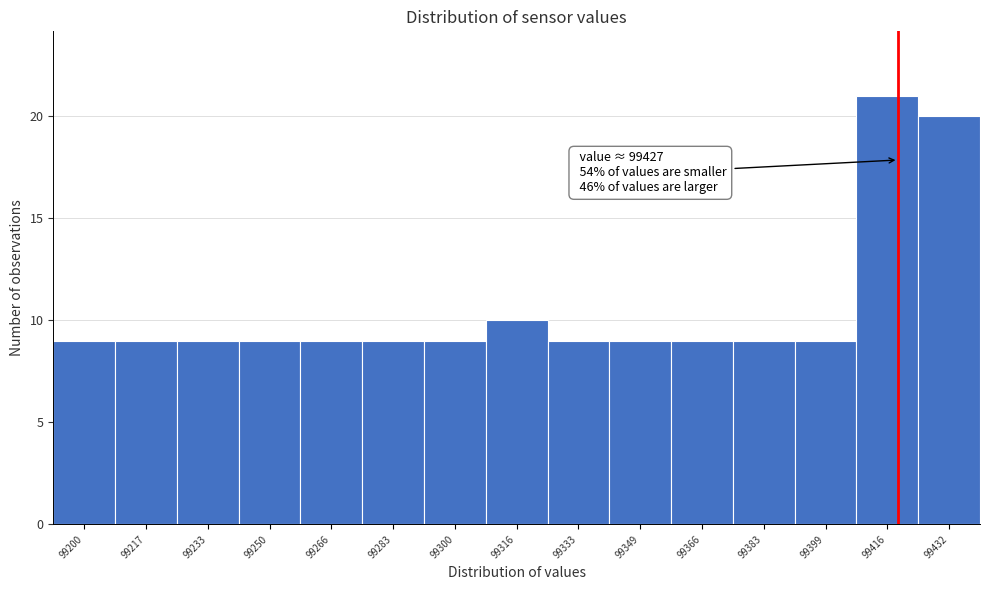

Reading left to right, transcribe all the data shown in this chart.

9	9	9	9	9	9	9	10	9	9	9	9	9	21	20